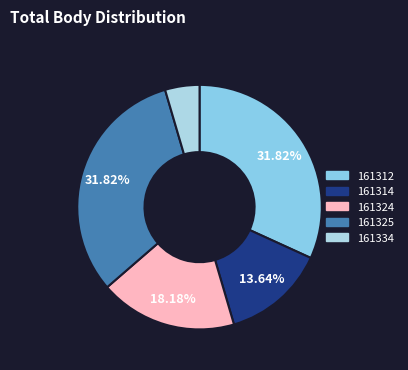

To the nearest percent, what percentage of the pie is 161314?

14%